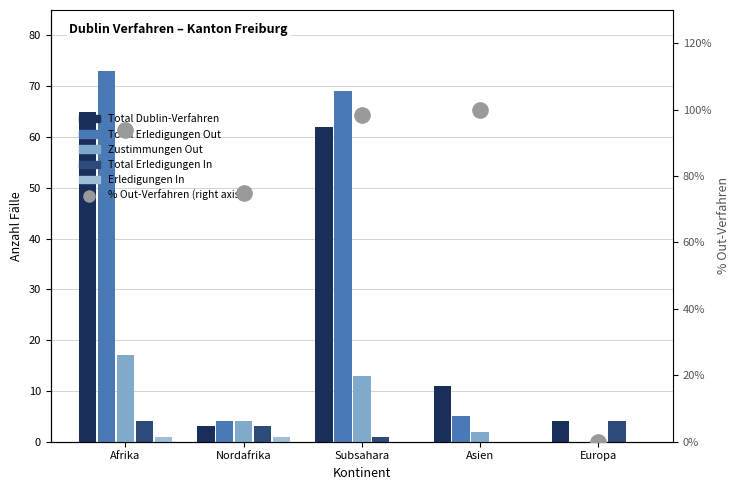

List the series in order of their peak value, lowest first.

Erledigungen In, Total Erledigungen In, Zustimmungen Out, Total Dublin-Verfahren, Total Erledigungen Out, % Out-Verfahren (right axis)